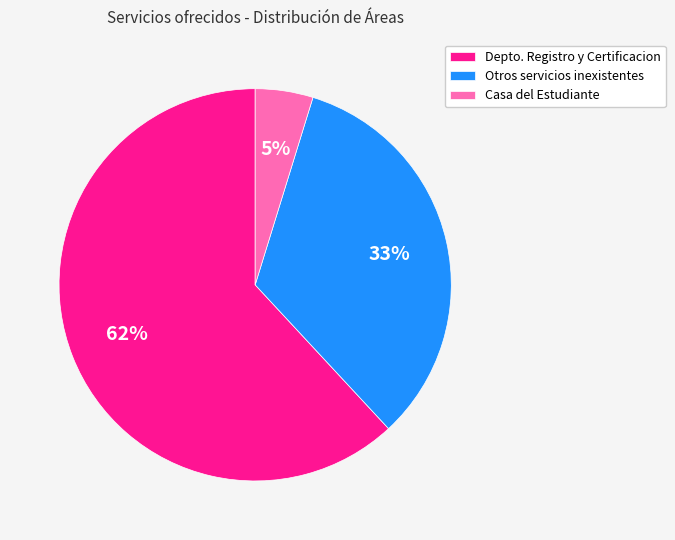

To the nearest percent, what is the combined percentage of Otros servicios inexistentes and Casa del Estudiante?

38%